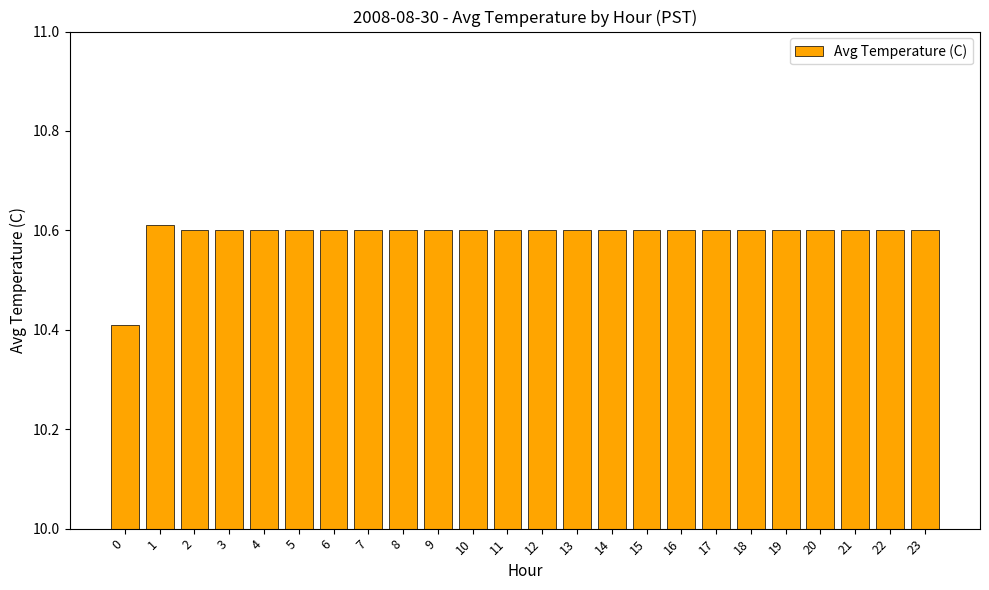

What is the value of the 11th bar from the left?

10.6